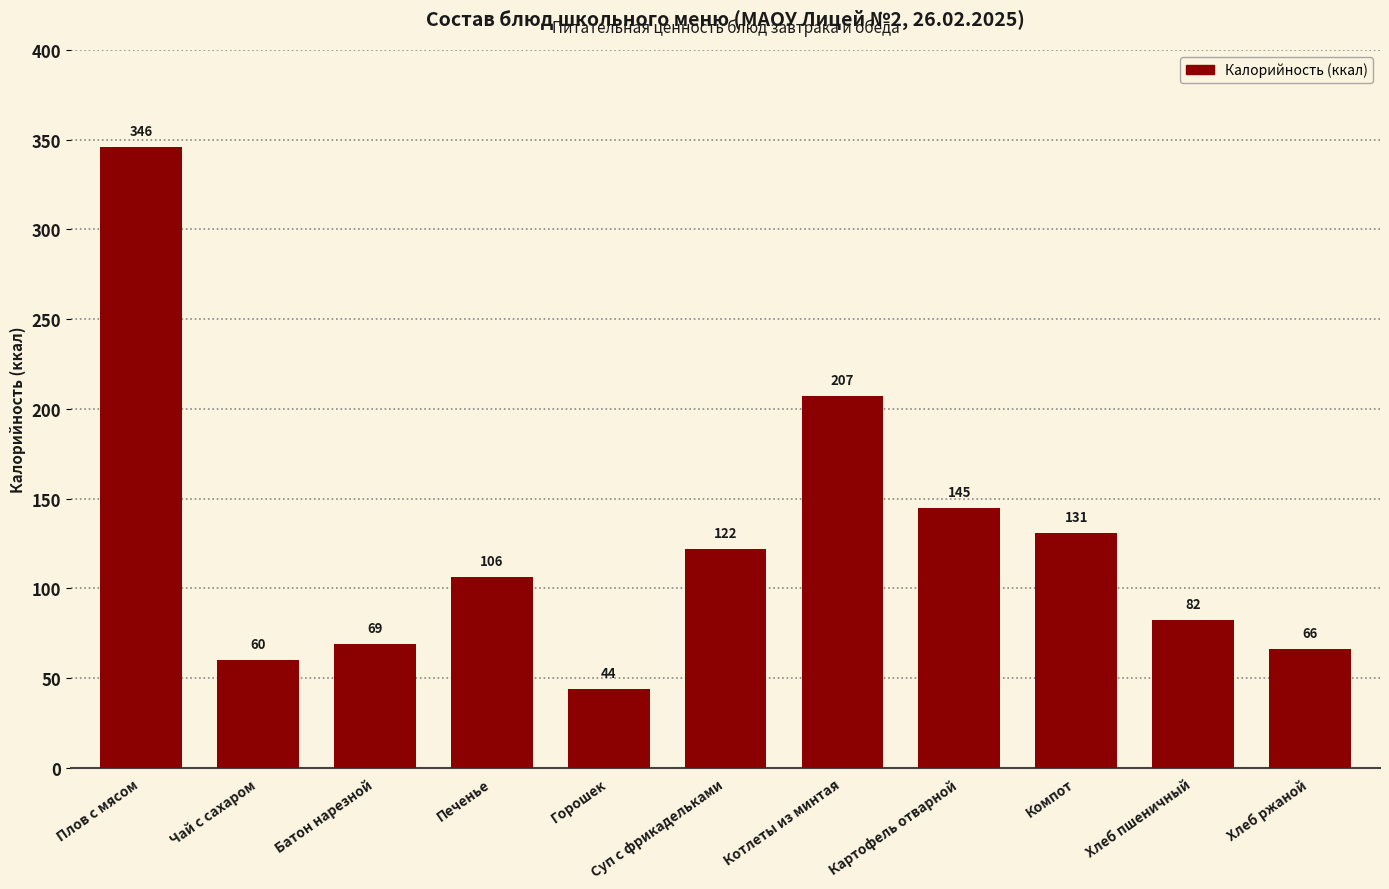

The value at Хлеб пшеничный is 125.5. True or false?

False